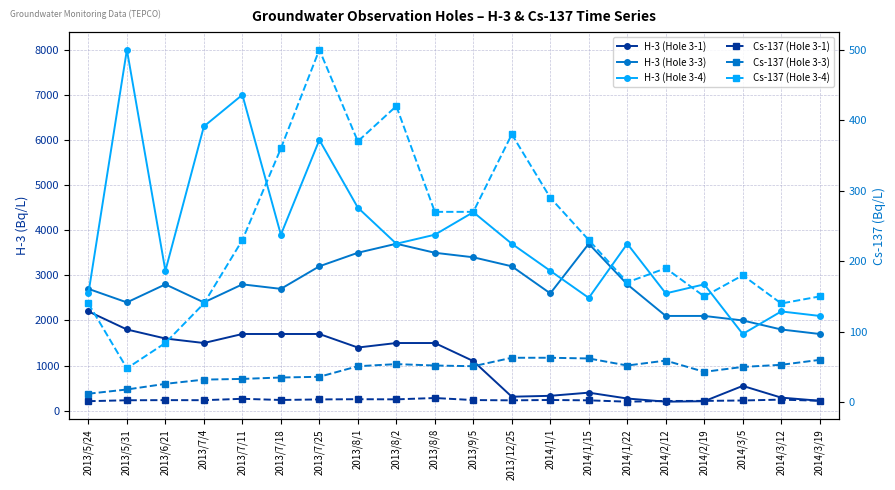

Is this an area chart (filled region under the line)?

No